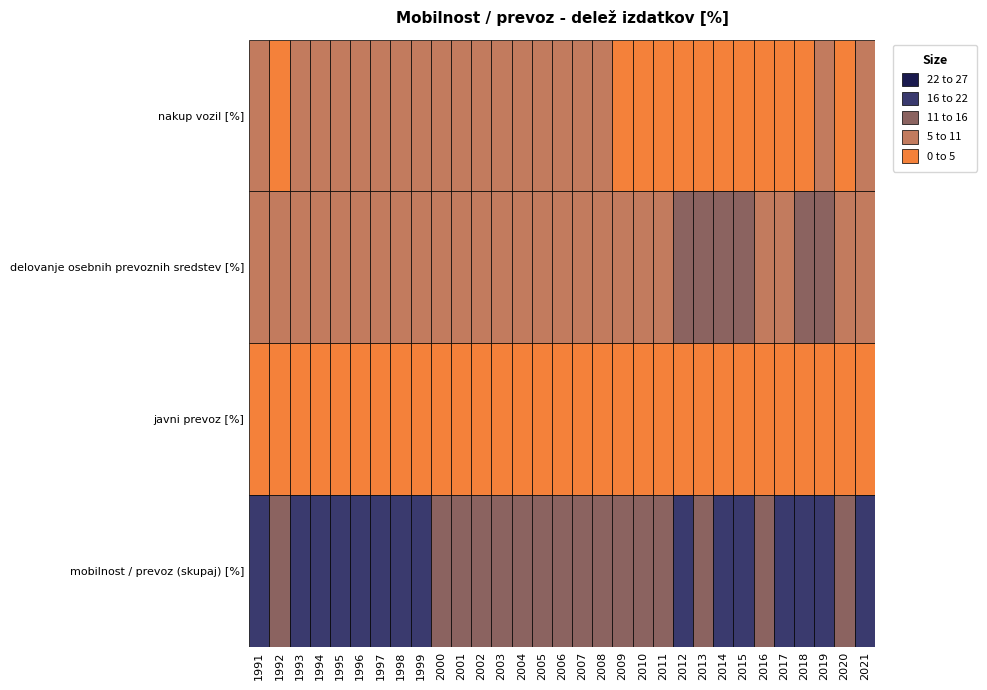

How many values in the delovanje osebnih prevoznih sredstev [%] series are below 8?

9